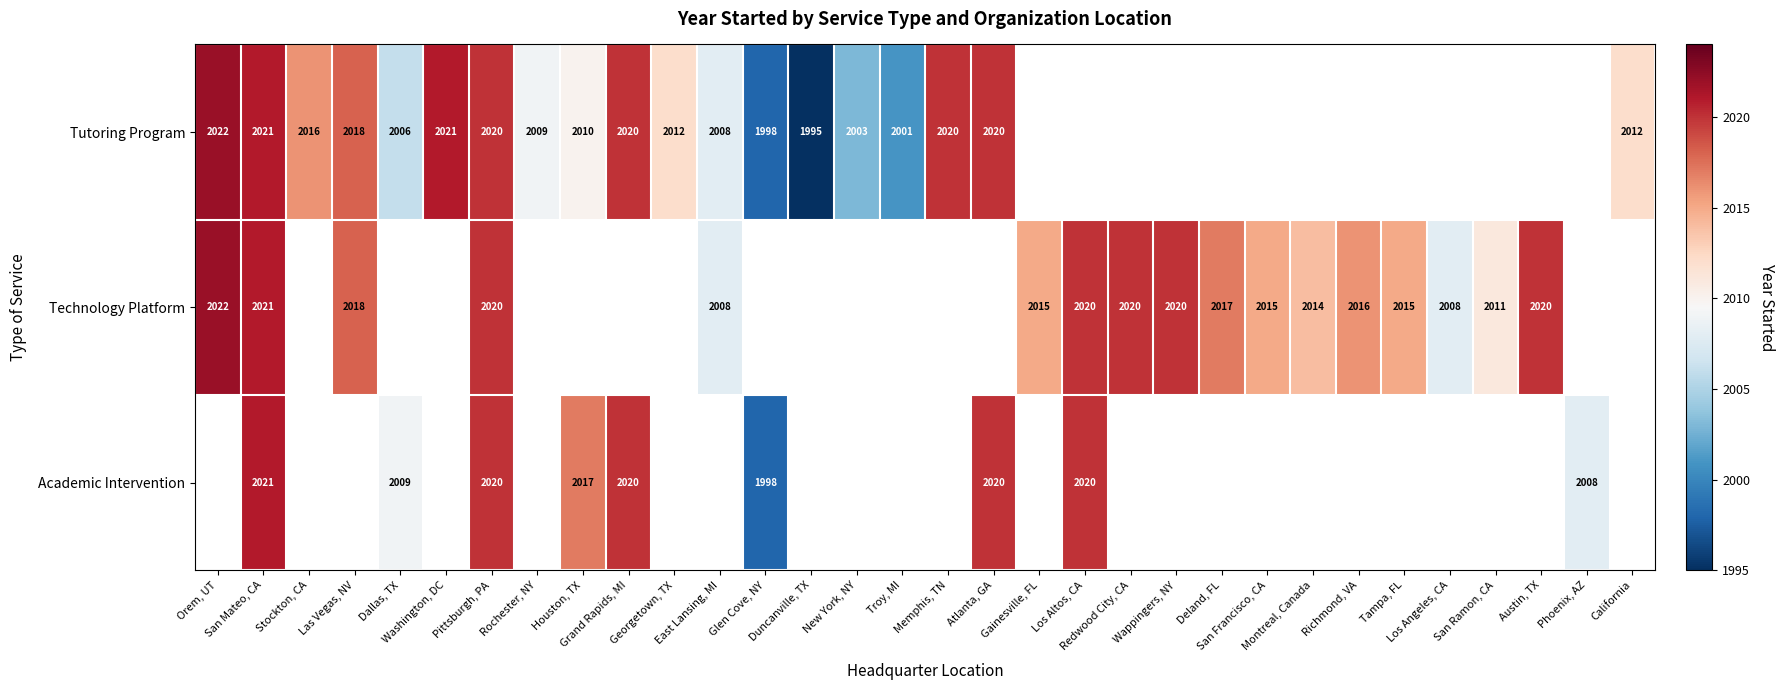

Count the number of categories in the chart.

32